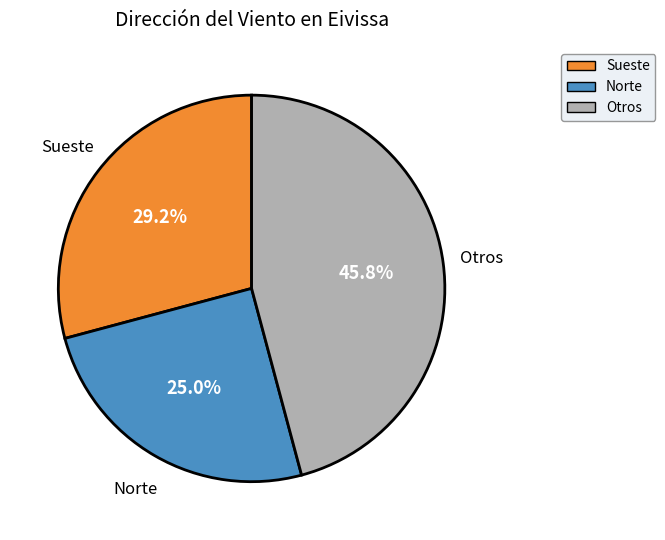

Does any single category account for the majority?

No